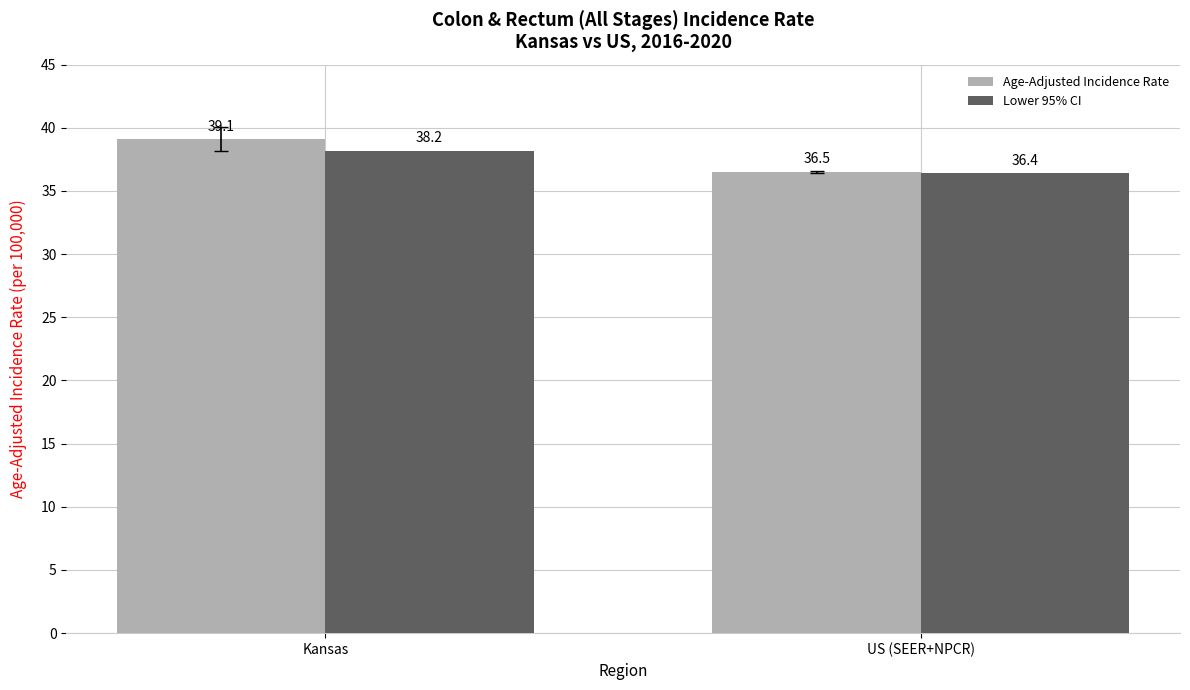

At which label is Lower 95% CI closest to 37?

US (SEER+NPCR)